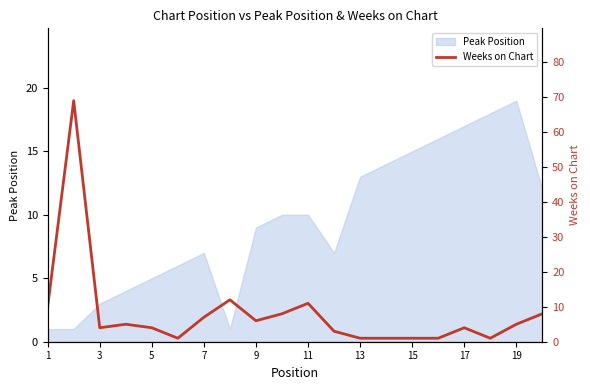

The value of Peak Position at 1 is 1. True or false?

True